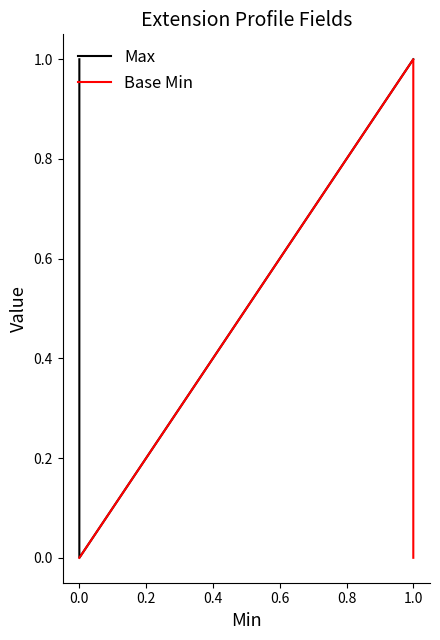

How many lines are shown in the chart?

2